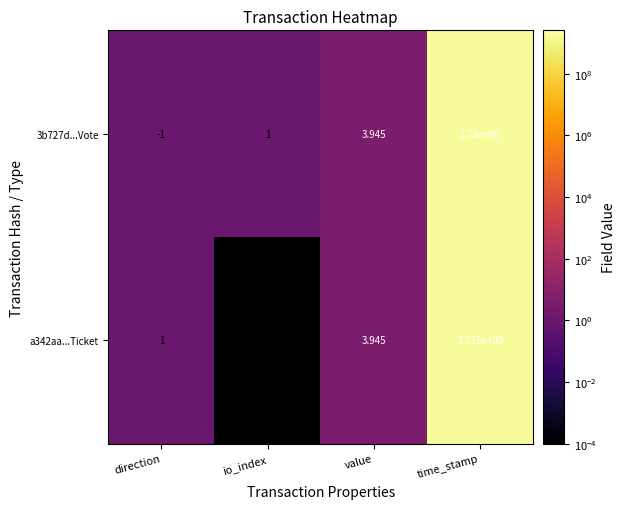

At which category is the sum across all series the highest?

time_stamp